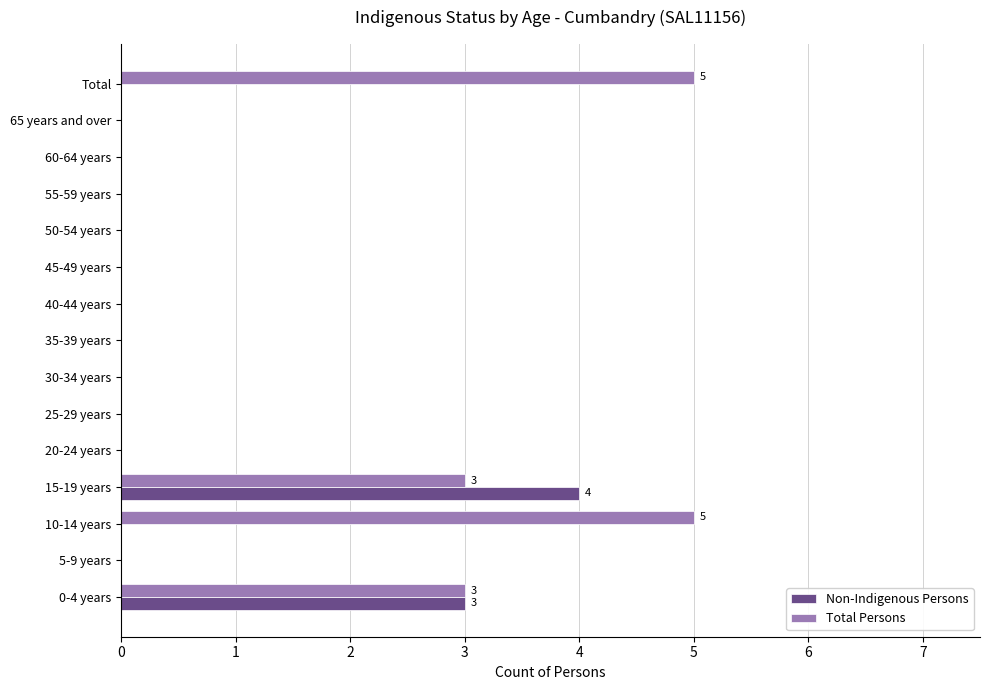

Is it true that Non-Indigenous Persons equals -2 at 10-14 years?

False